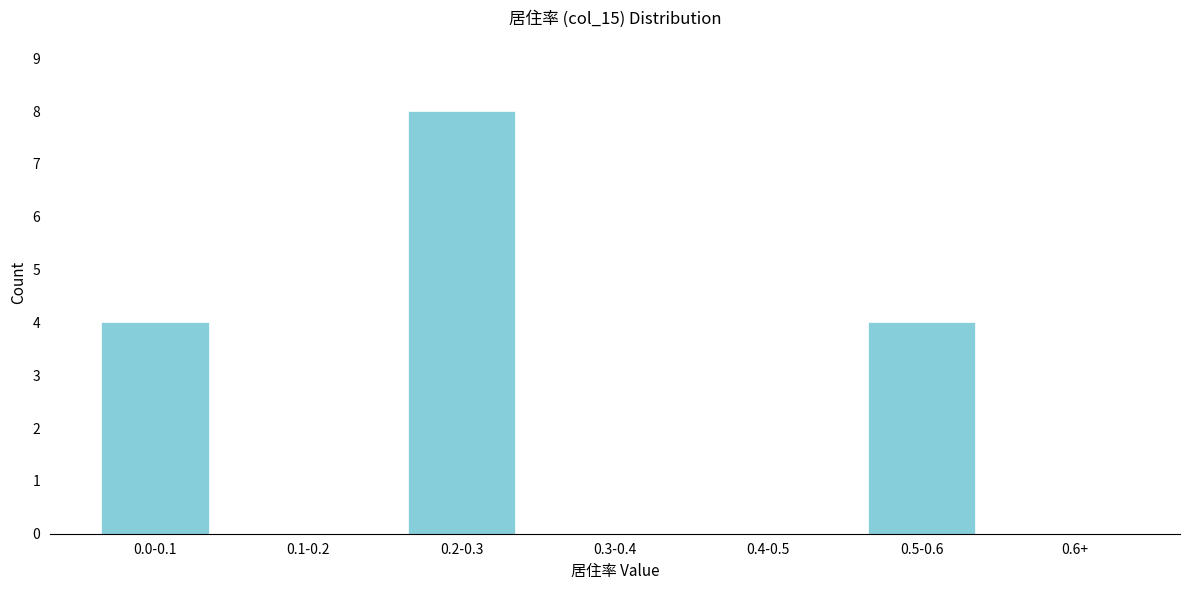

Reading left to right, extract all data points from this chart.

0.0-0.1=4	0.1-0.2=0	0.2-0.3=8	0.3-0.4=0	0.4-0.5=0	0.5-0.6=4	0.6+=0